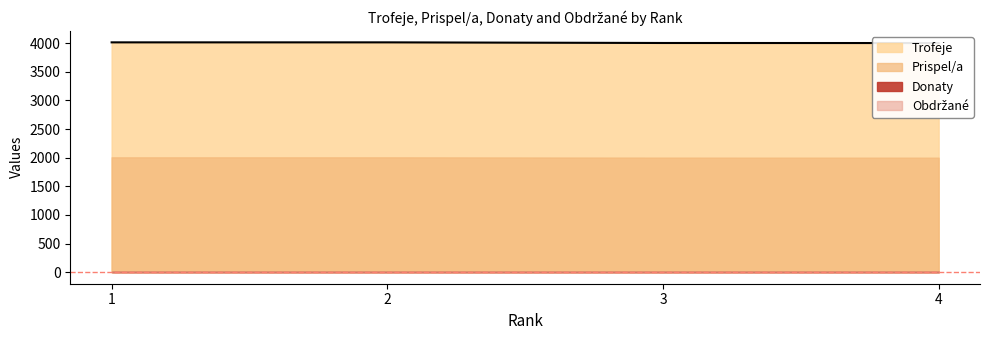

What is the spread (max minus min) of values at 2?

4013